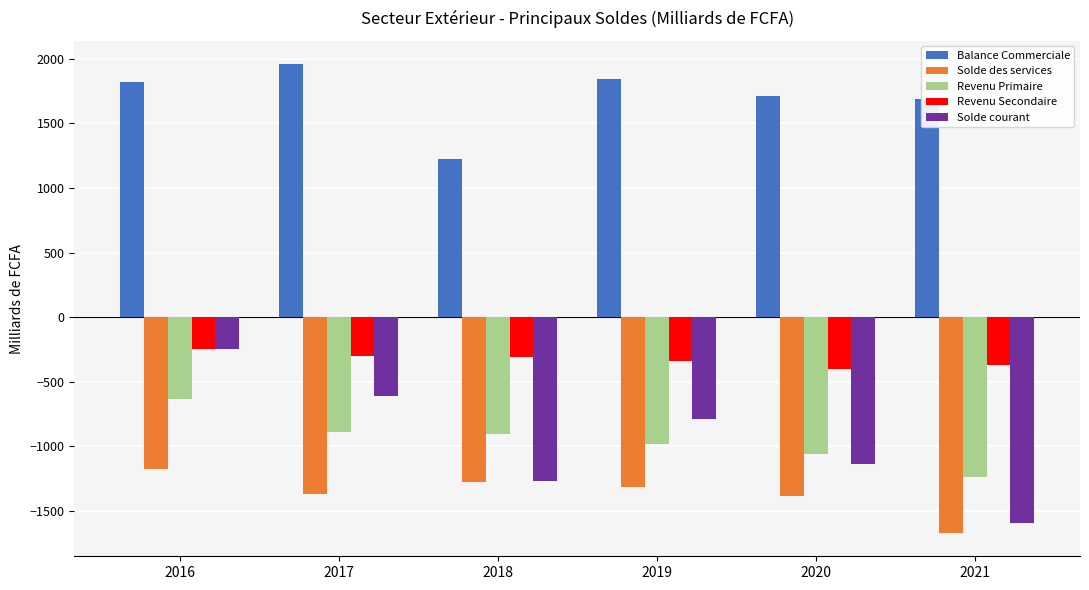

How many categories are shown in the chart?

6